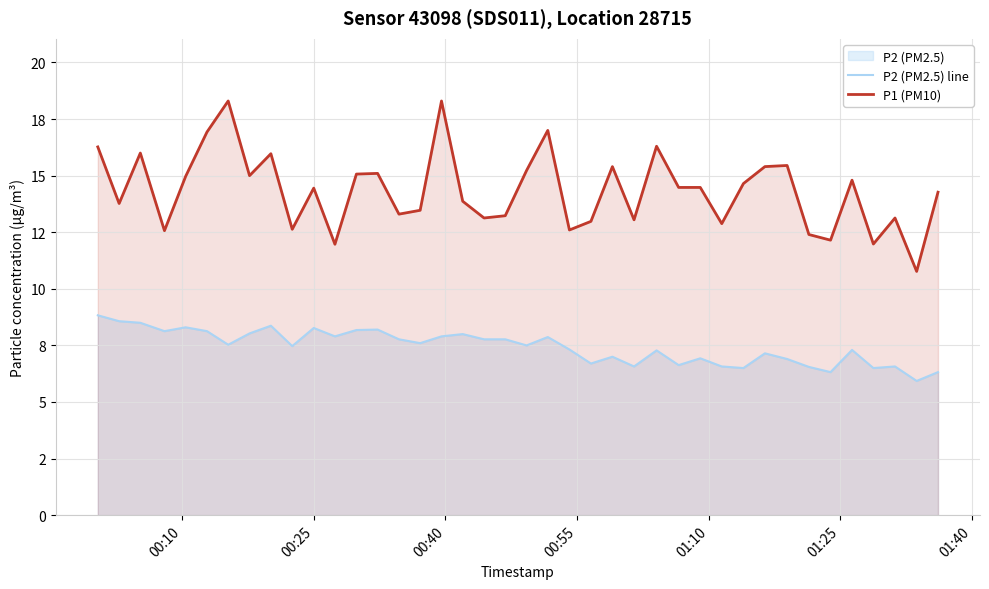

What is the minimum value for P2 (PM2.5) line?

5.9